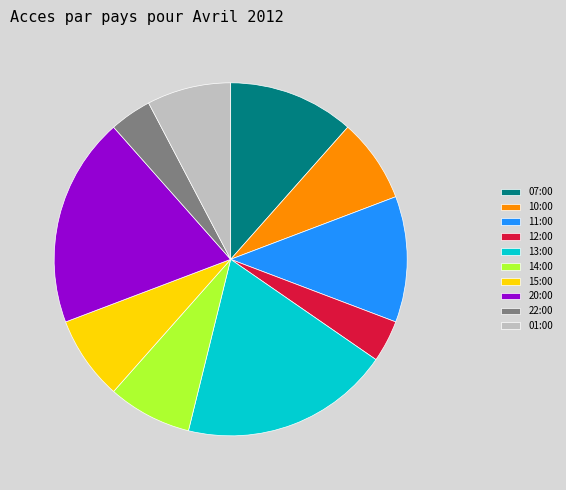

What is the ratio of the value at 13:00 to the value at 15:00?

2.5